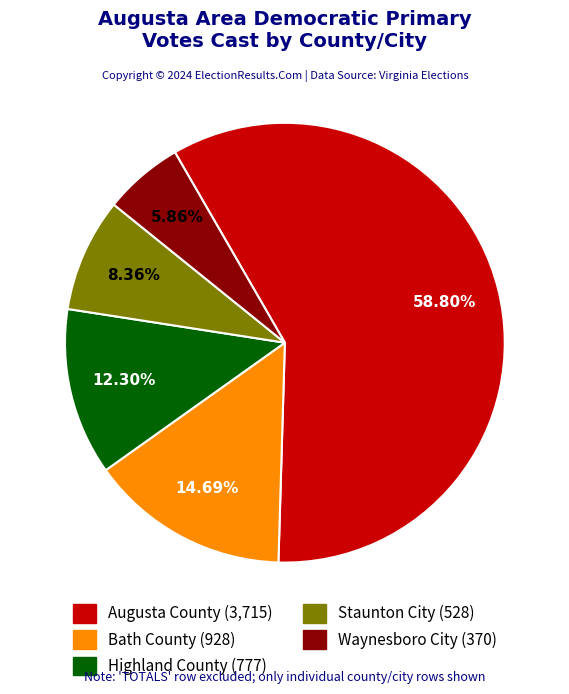

To the nearest percent, what is the difference between the largest and smallest slice percentages?

53%